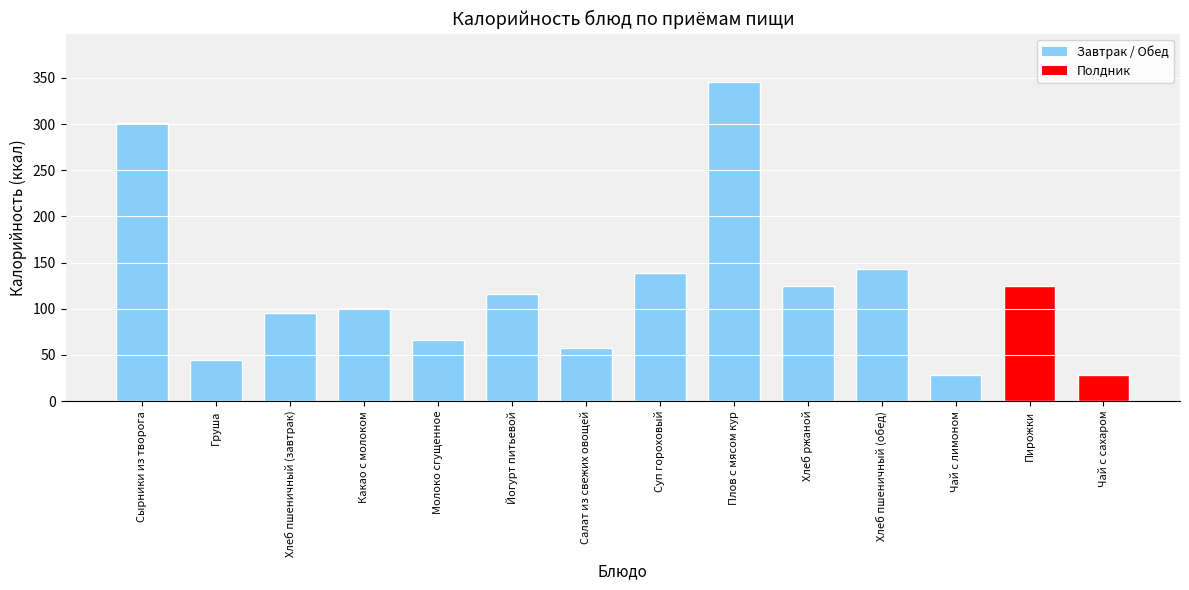

True or false: the data shows 138.7 at Суп гороховый.

True